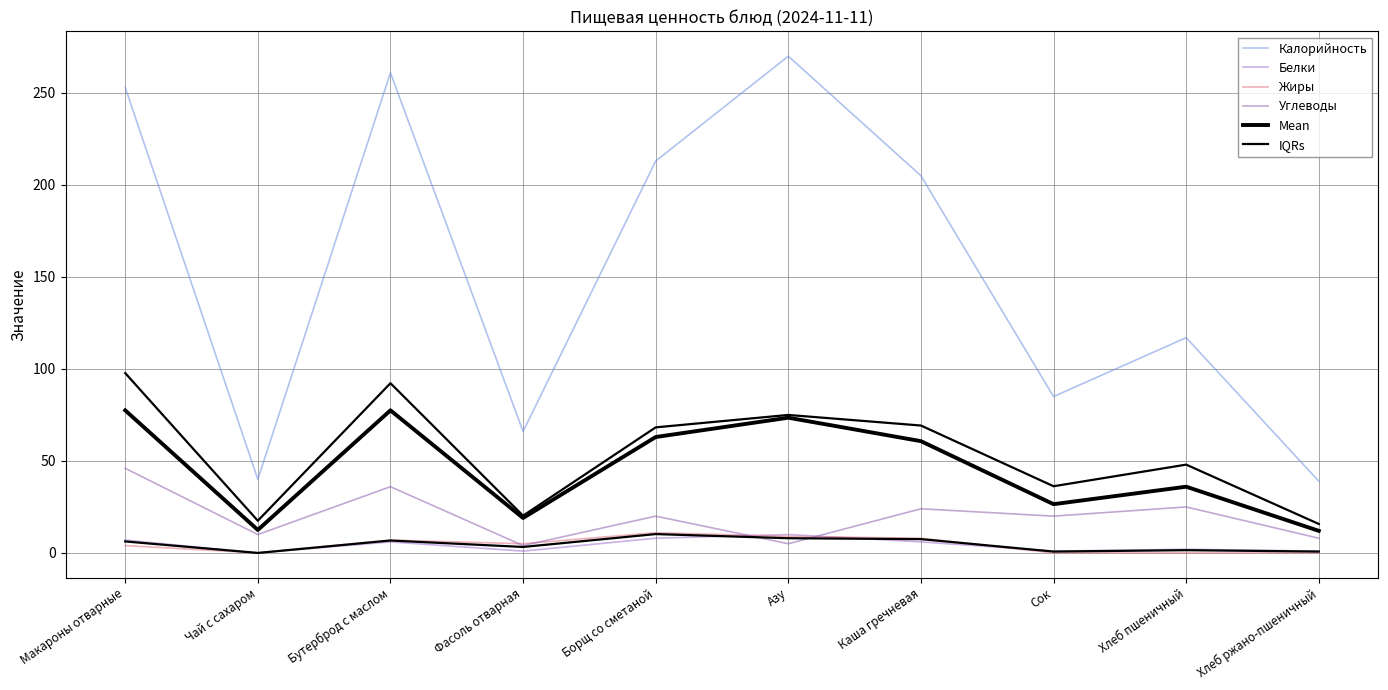

The value of Калорийность at Хлеб пшеничный is 194.4. True or false?

False